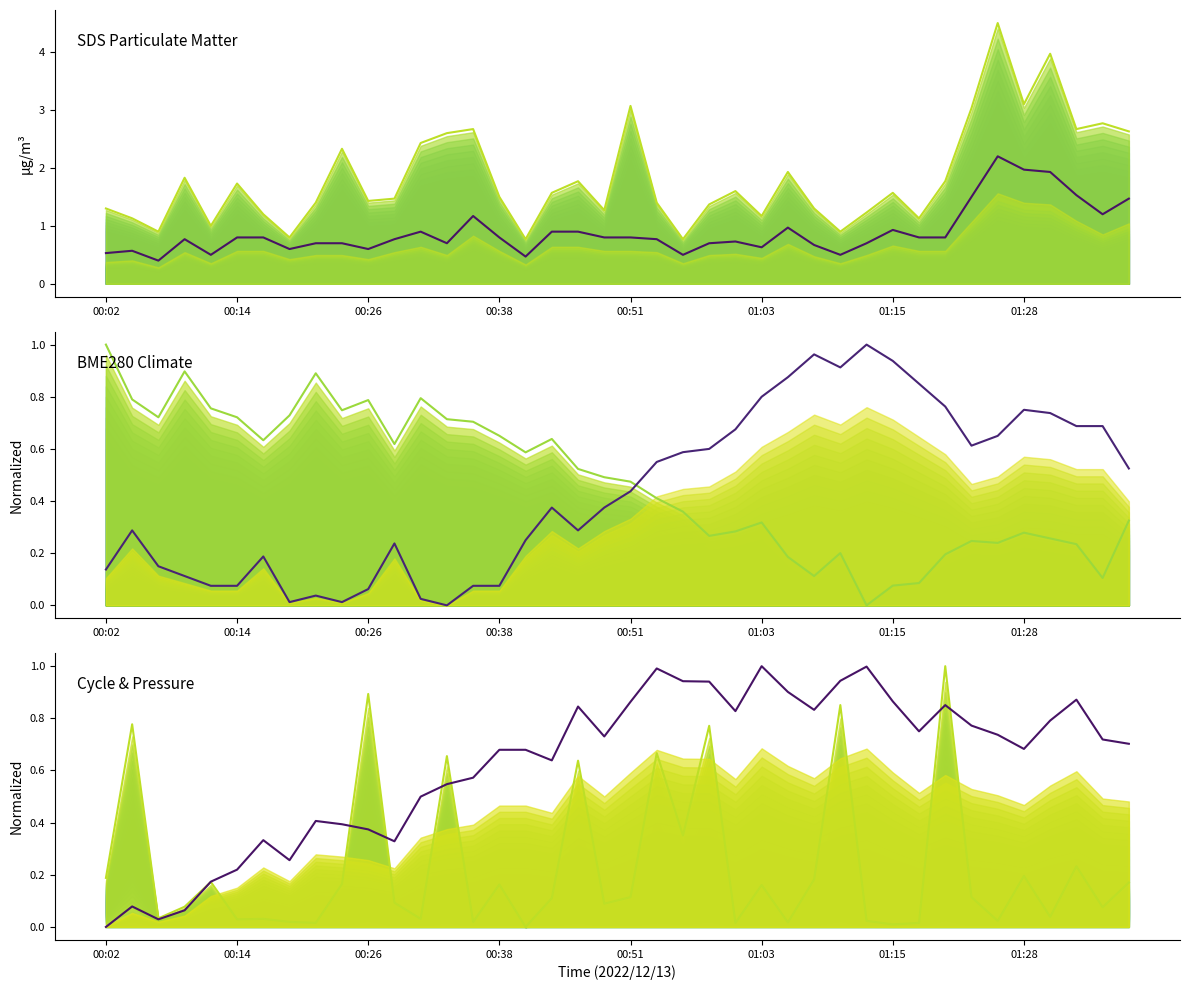

Does the chart display data point markers on the line(s)?

No